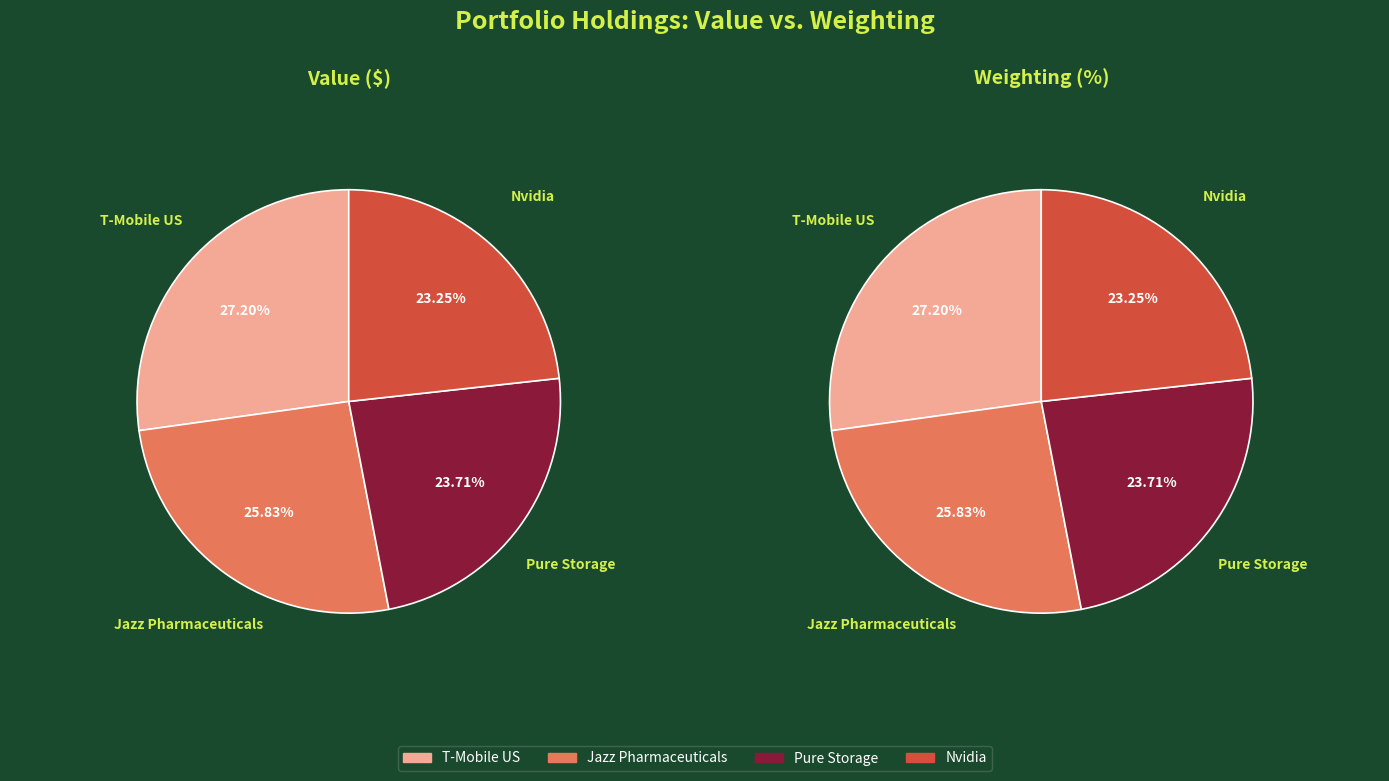

Does any single category account for the majority?

No